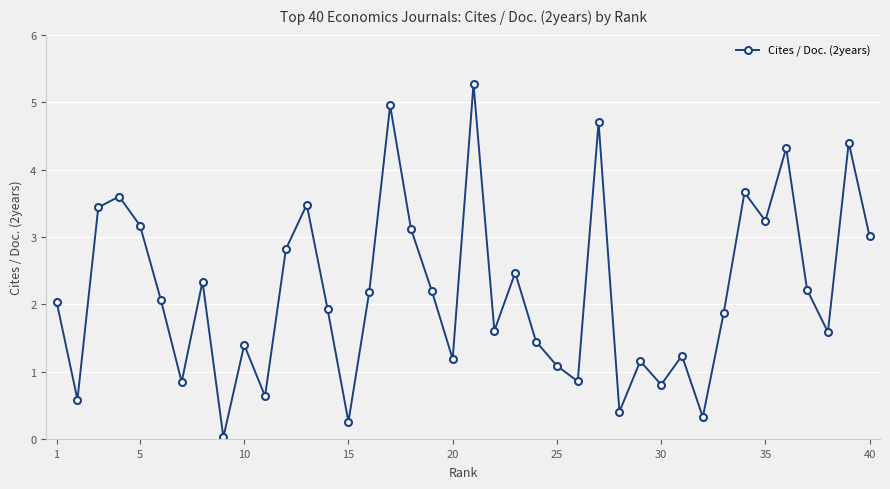

What is the value of the 11th point from the left?

0.6